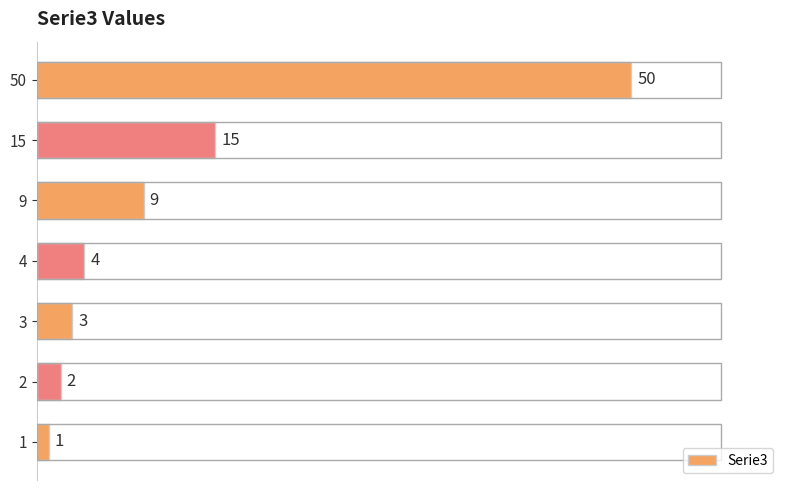

What is the difference between the second highest and second lowest values?

13